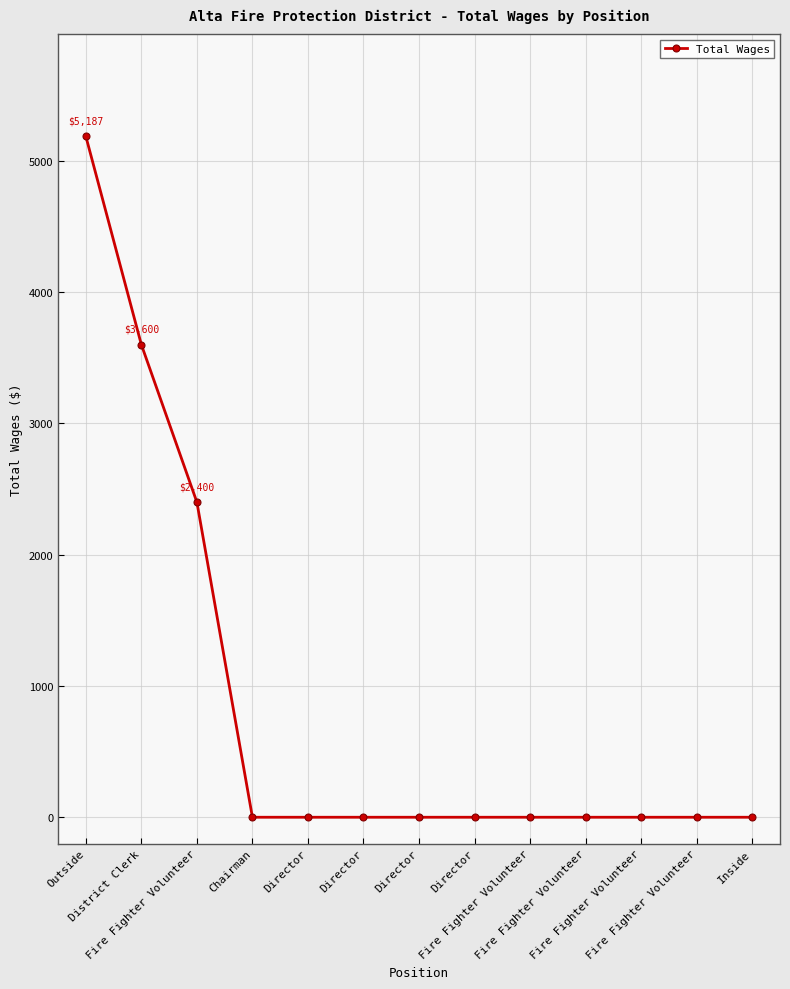

What is the change in value from Fire Fighter Volunteer to Director?

-2400